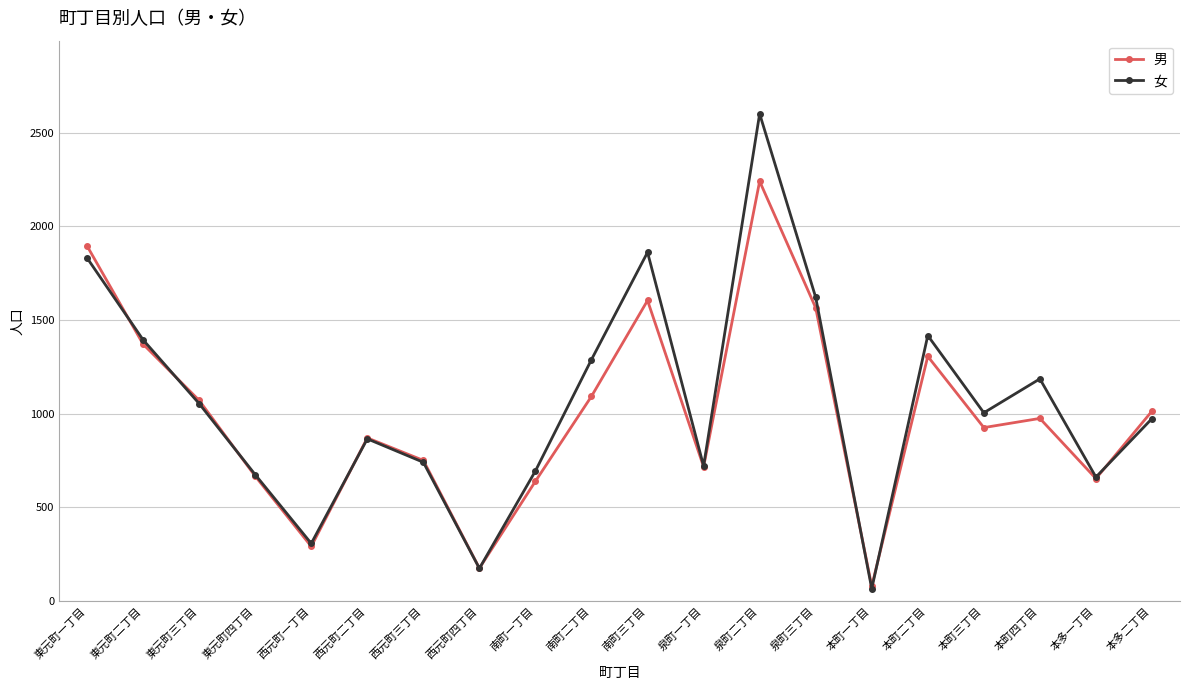

Does the chart display data point markers on the line(s)?

Yes